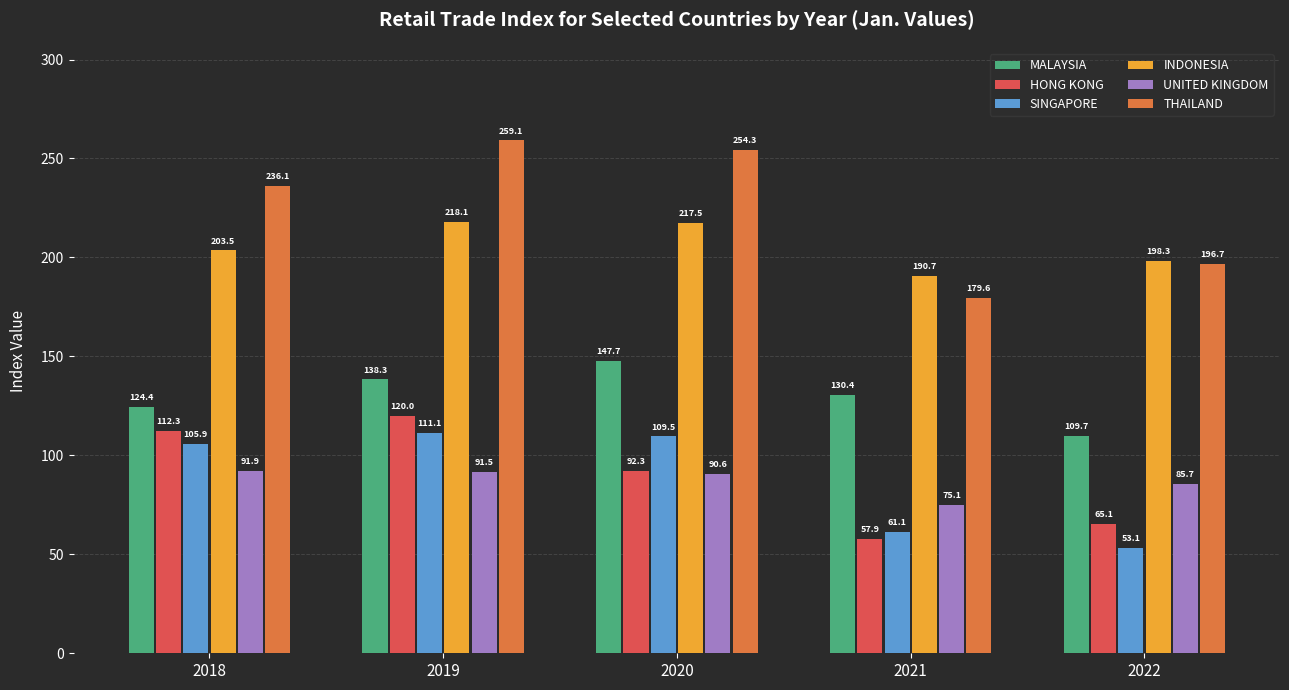

How many bars are there in total?

30